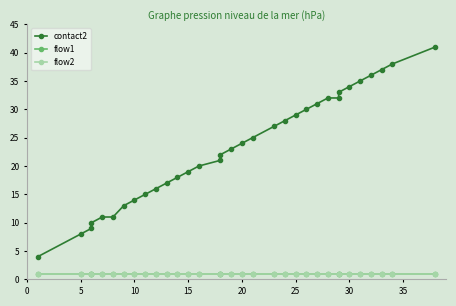

What is the smallest value displayed?

1